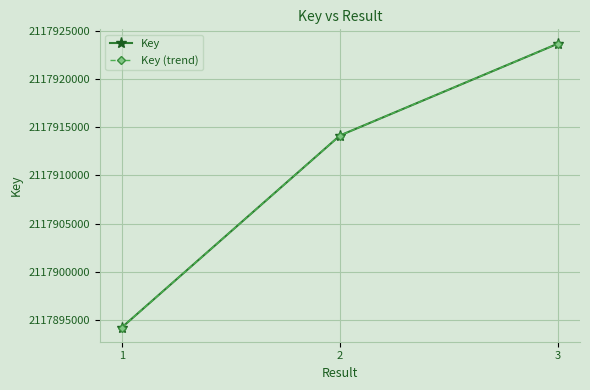

What is the value of the Key (trend) point at the 3rd from the left?

2117923708